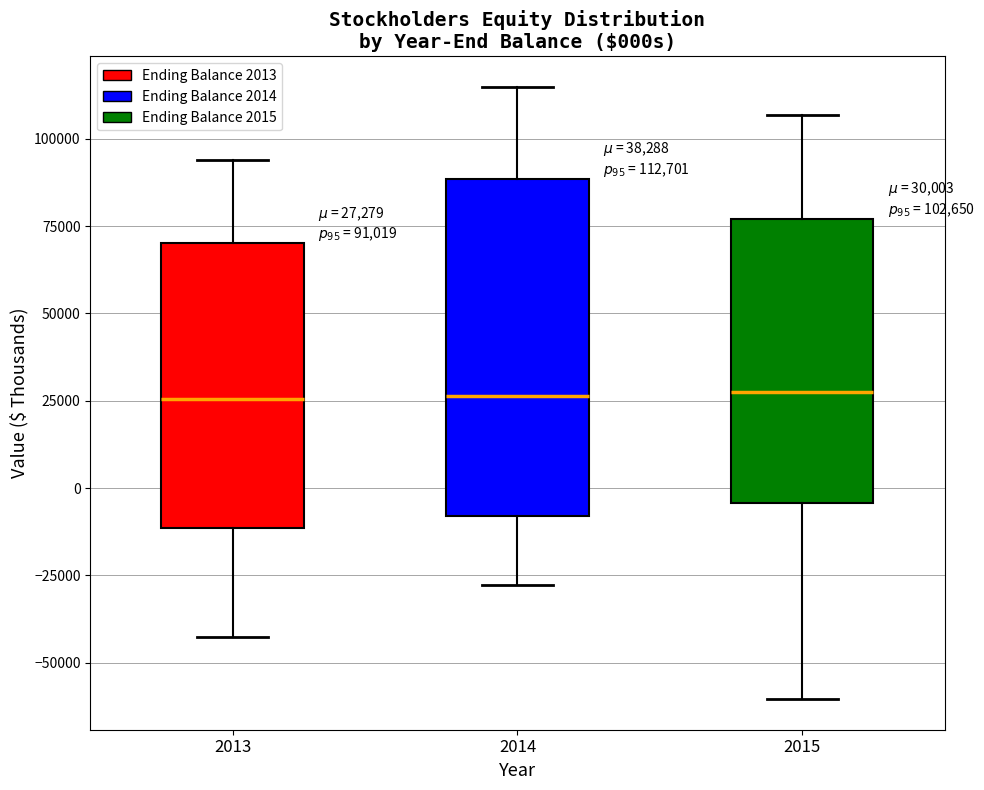

Which box is the tallest, from its lower edge to its upper edge?

2014